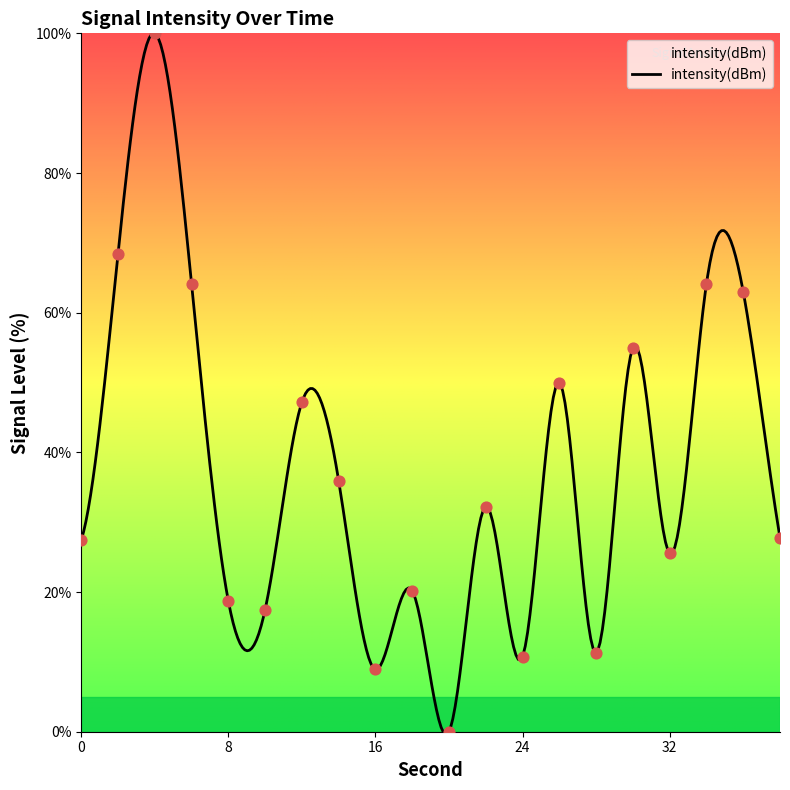

Which has a higher value, 26 or 18?

26